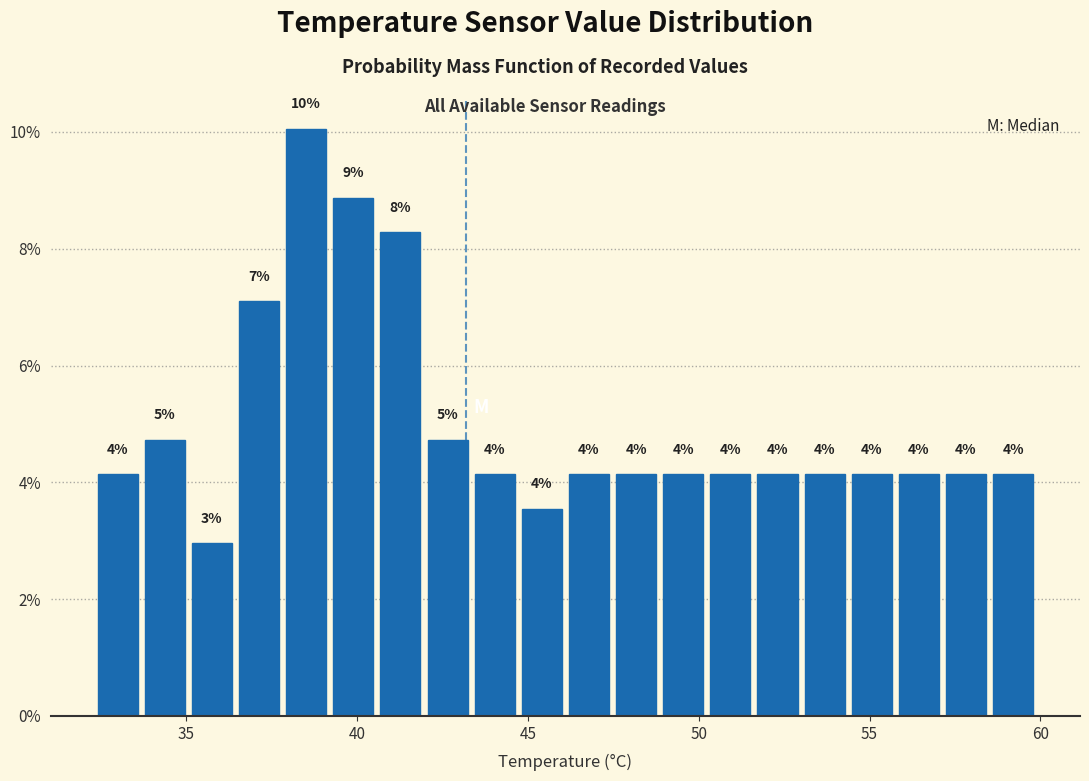

Read against the x-axis, roughly where is the centre of the tallest bar?

38.5